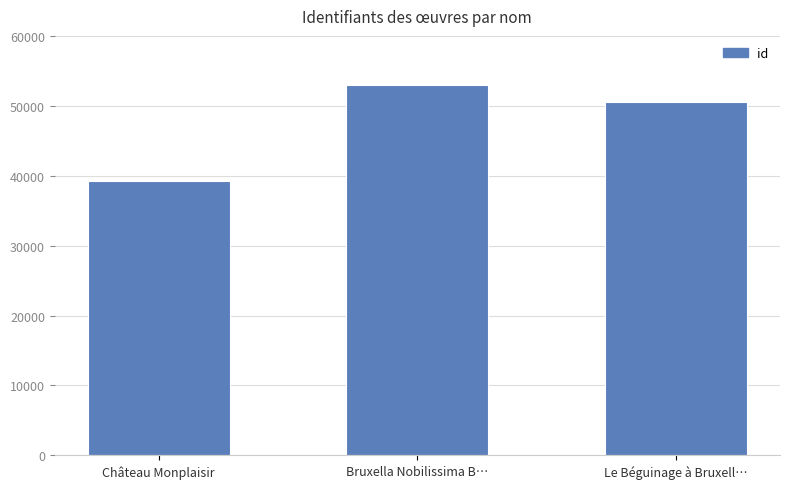

Is it true that the value at Château Monplaisir is 66102?

False